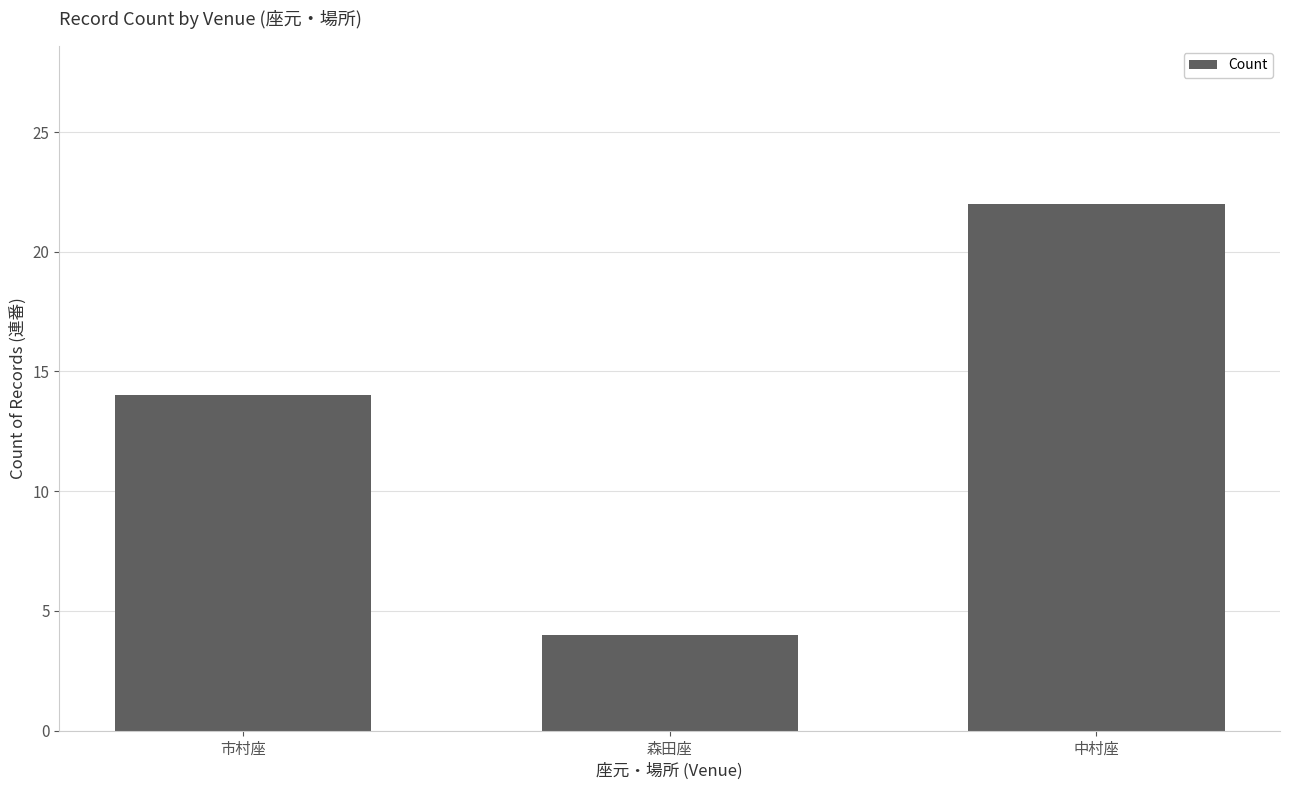

What is the maximum value shown in the chart?

22